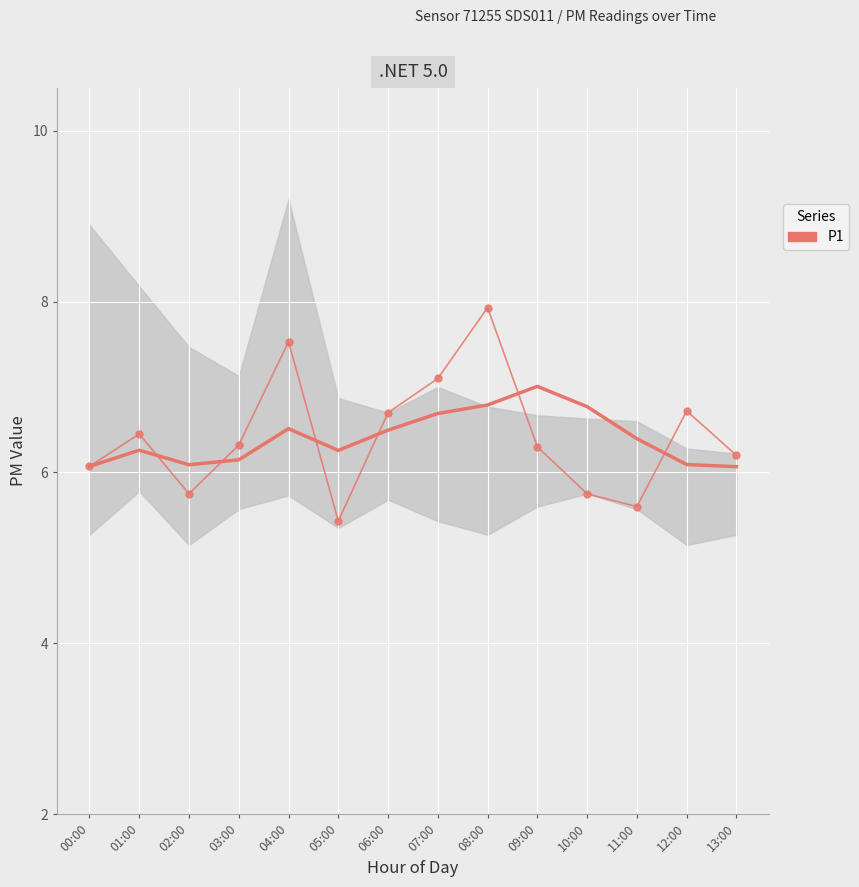

Is it true that P1 (trend) equals 6.8 at 10:00?

True